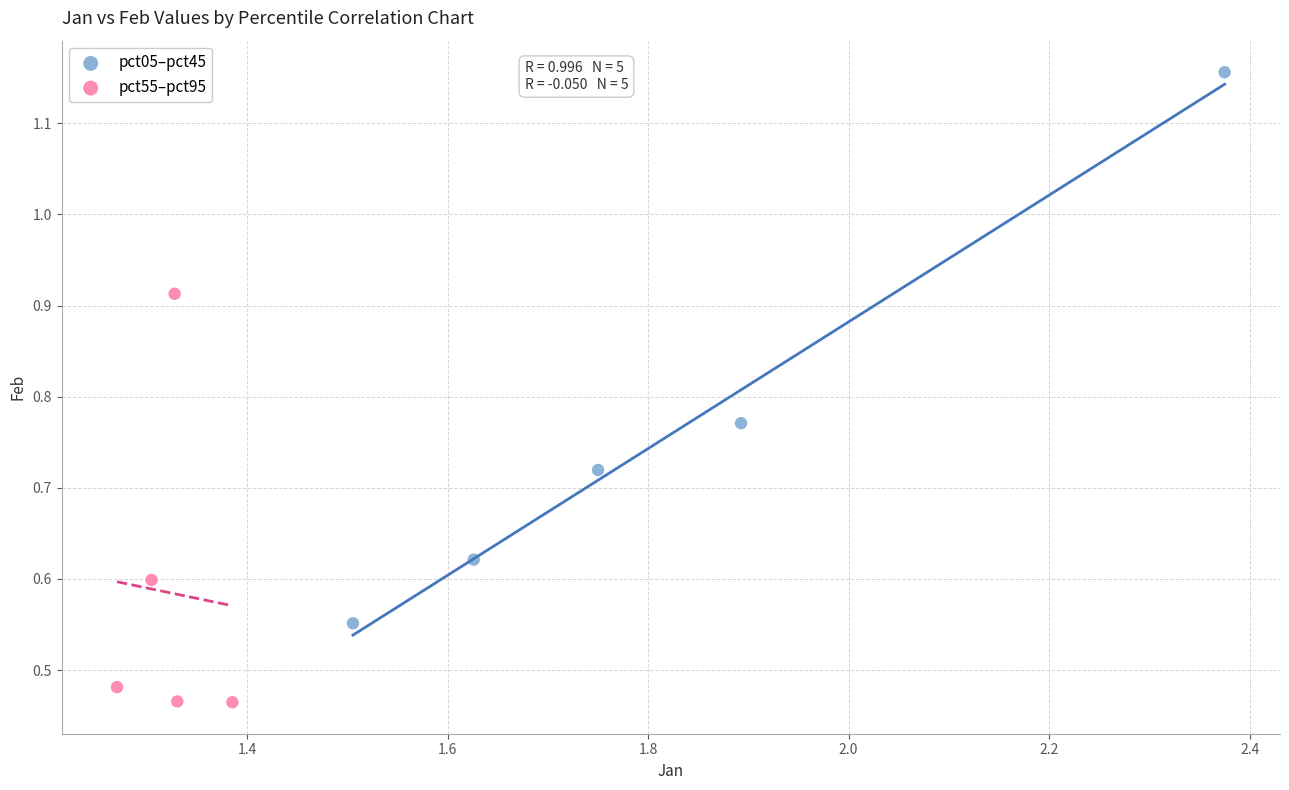

Which series reaches the minimum Y coordinate?

pct55–pct95